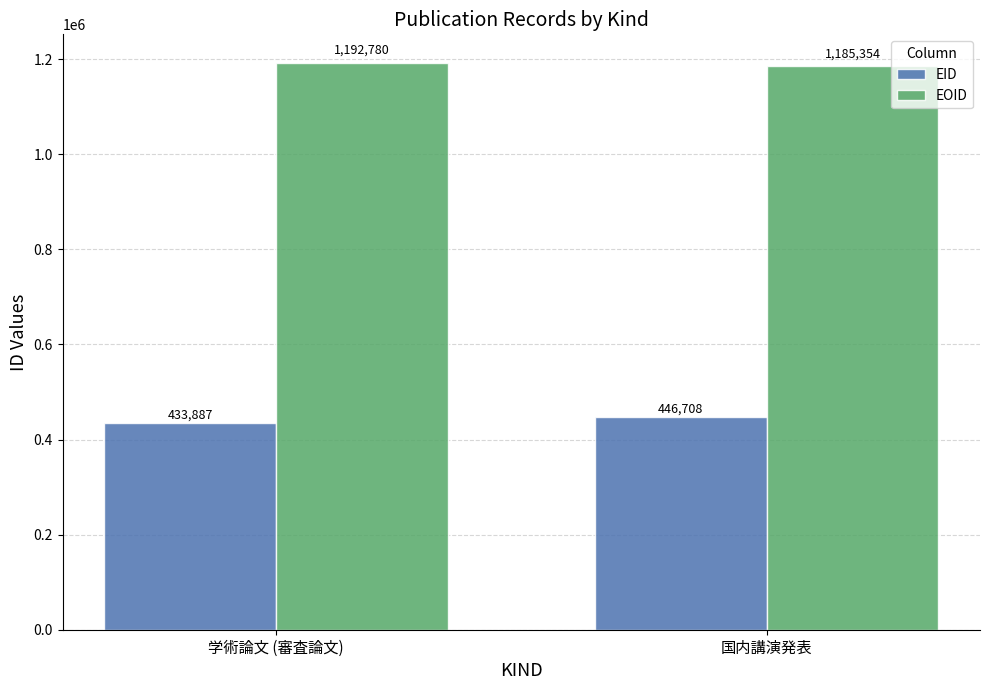

How many bars are there in each group?

2